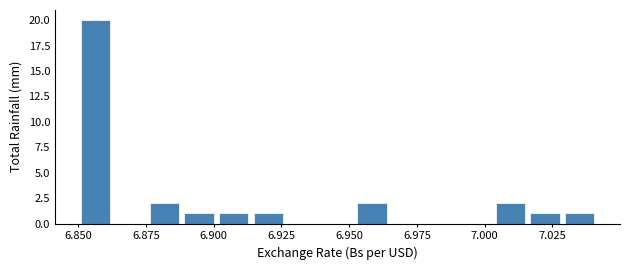

Around what value on the x-axis is the tallest bar? Give the approximate position of its centre, as read against the axis.

6.855